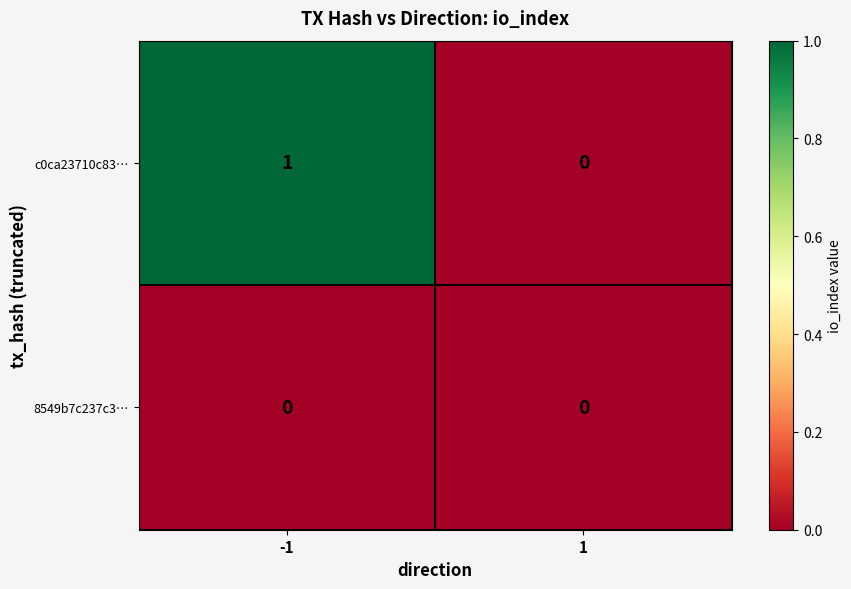

At which category is the sum across all series the highest?

-1